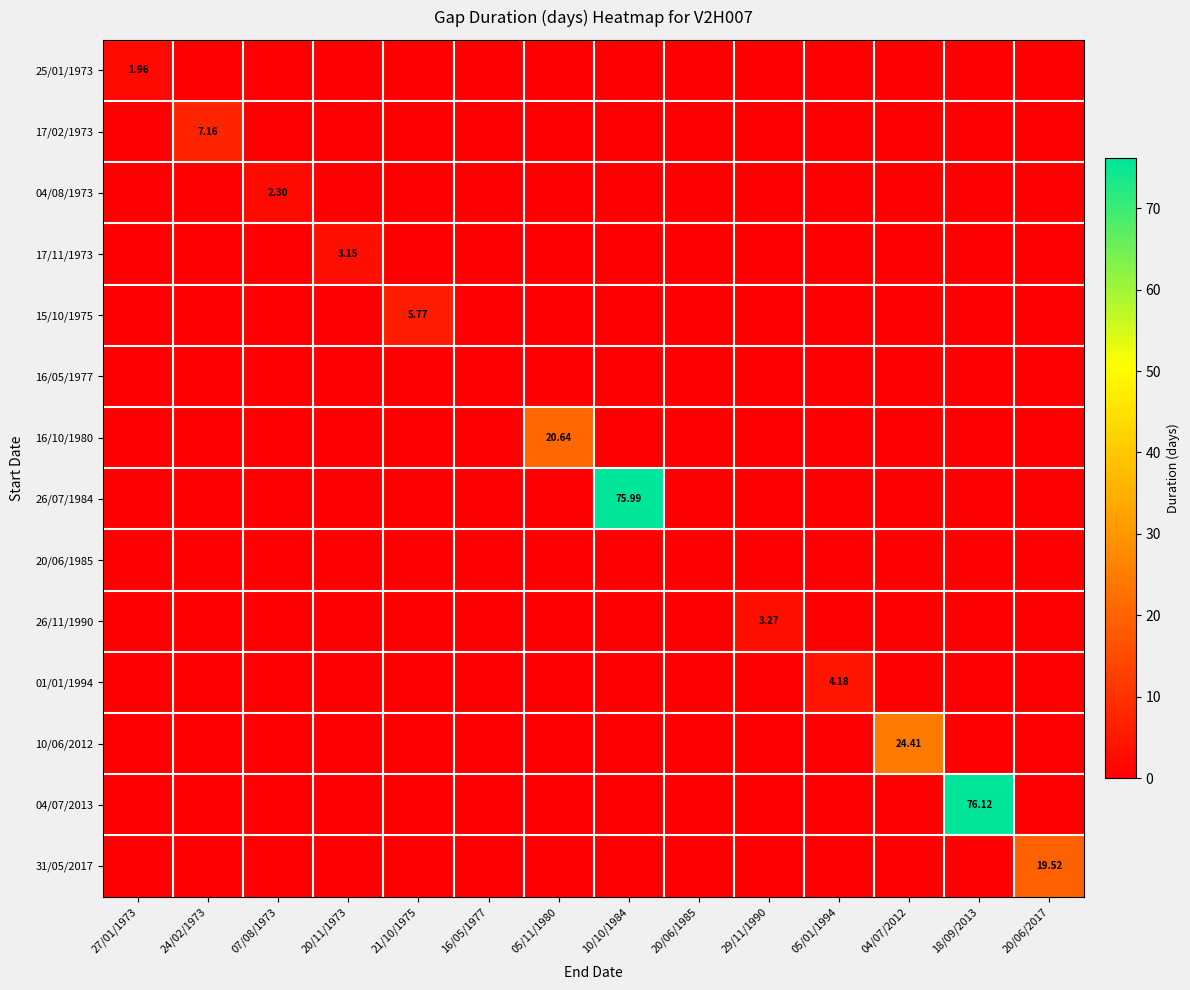

Between 16/05/1977 and 18/09/2013, which series saw the biggest shift?

04/07/2013